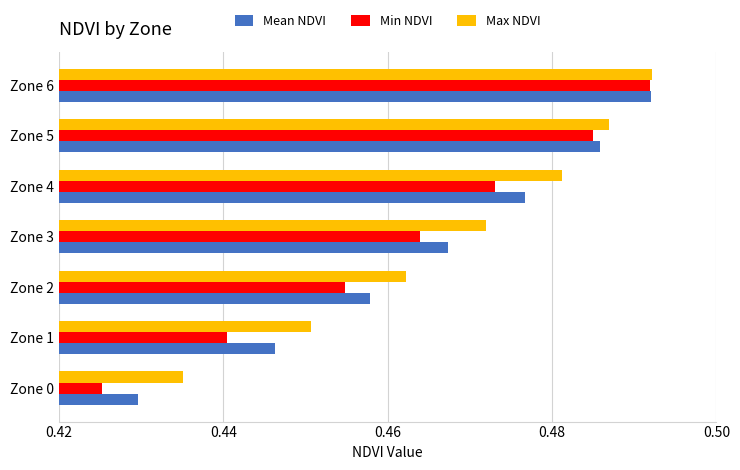

Which series has the widest spread of values?

Min NDVI